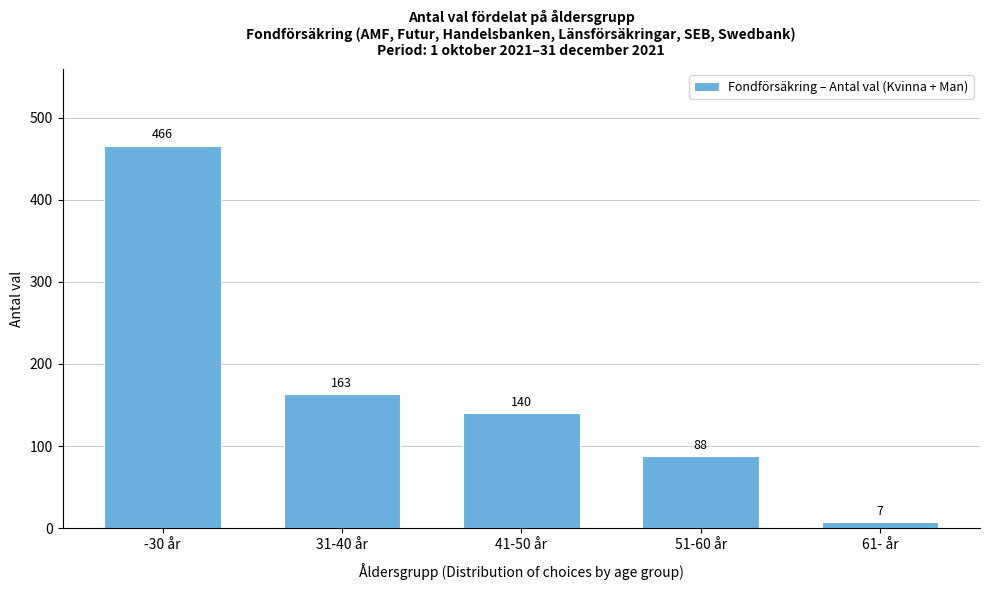

Reading left to right, transcribe all the data shown in this chart.

-30 år=466	31-40 år=163	41-50 år=140	51-60 år=88	61- år=7